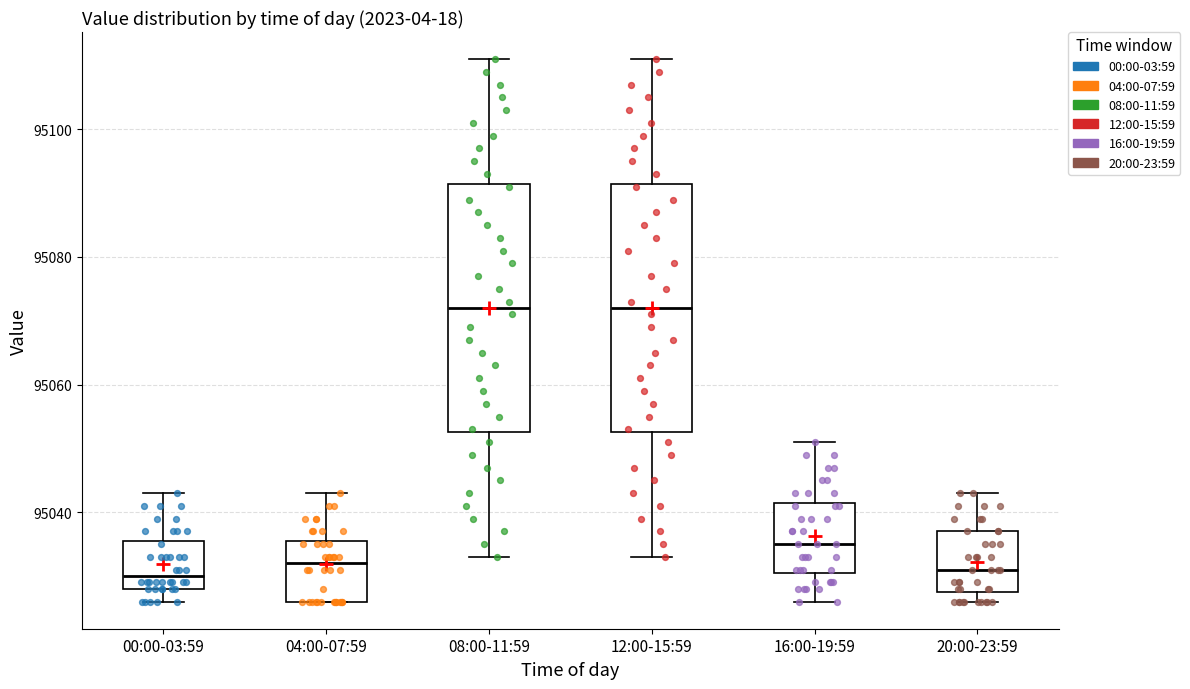

Reading left to right, transcribe this box plot: for each box, give where its median line is, the range the box spans, and where its two whiskers end, as read against the y-axis. The values are not printed on the chart, so give them approximately, as read against the axis.

00:00-03:59: median 95030, box 95028 to 95036, whiskers 95026 to 95044
04:00-07:59: median 95032, box 95026 to 95036, whiskers 95026 to 95044
08:00-11:59: median 95072, box 95052 to 95092, whiskers 95034 to 95112
12:00-15:59: median 95072, box 95052 to 95092, whiskers 95034 to 95112
16:00-19:59: median 95036, box 95030 to 95042, whiskers 95026 to 95052
20:00-23:59: median 95032, box 95028 to 95038, whiskers 95026 to 95044